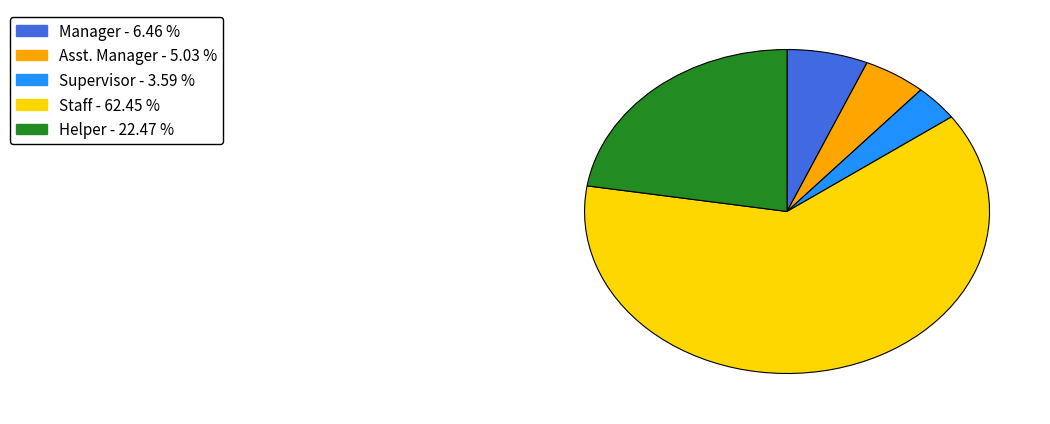

Is there any slice that represents more than half of the pie?

Yes